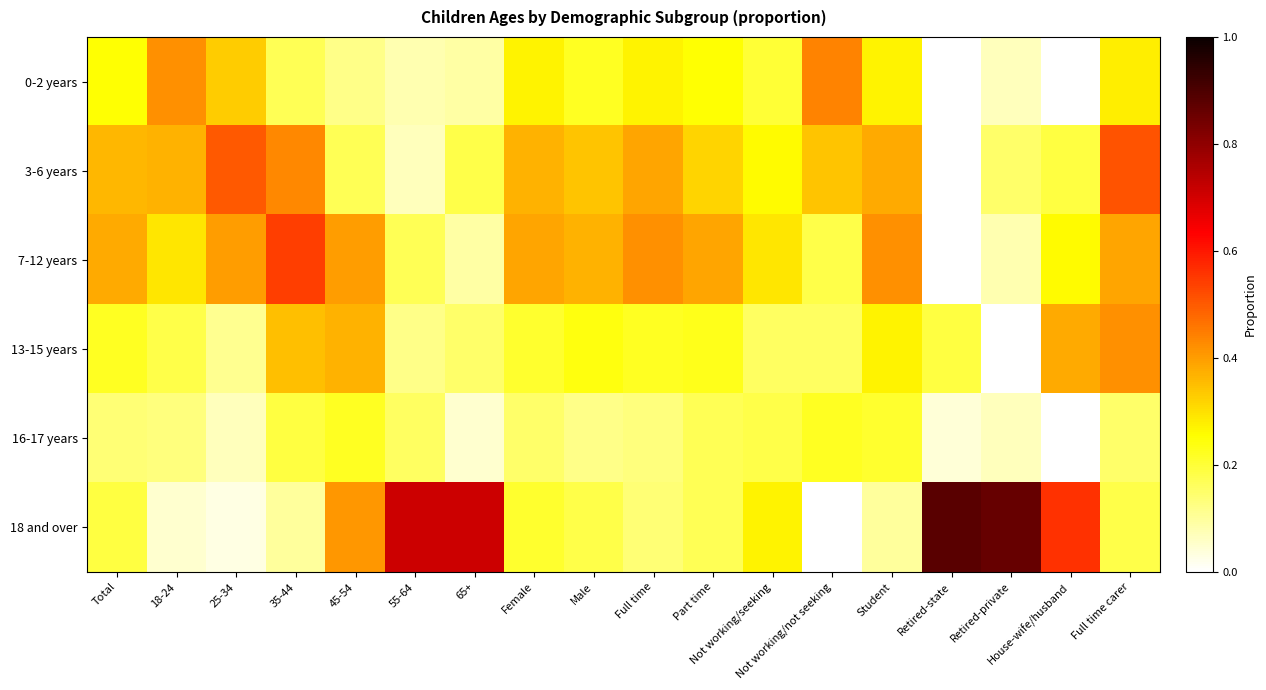

At how many categories does at least one series exceed 0?

18